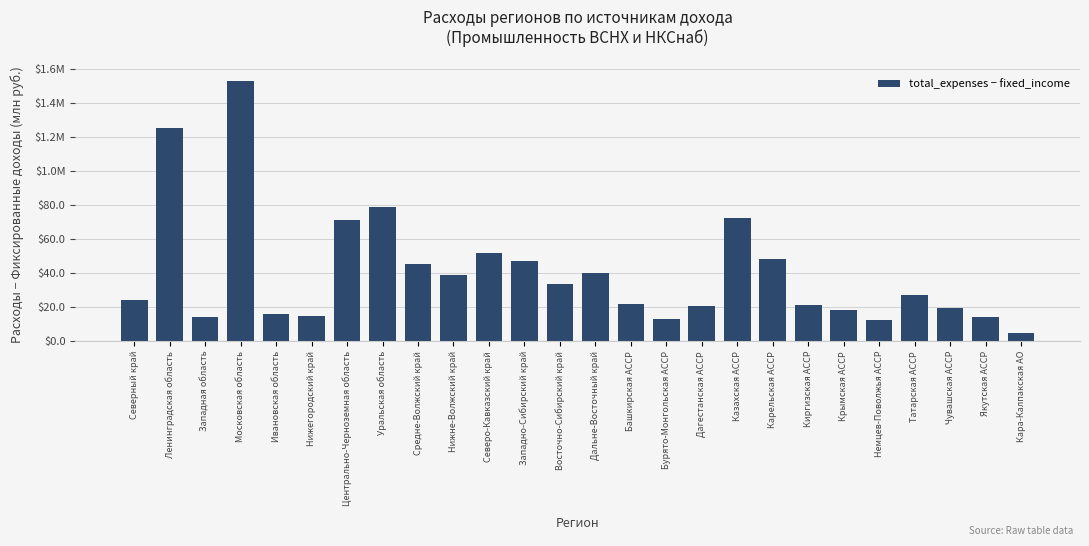

Is it true that the value at Ивановская область is 16.0?

True